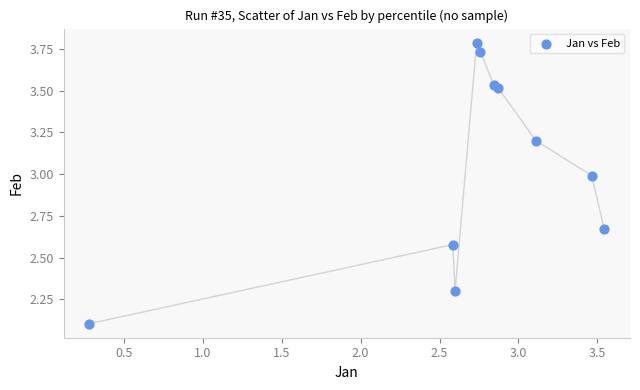

What is the range of Y values (max minus min)?

1.7